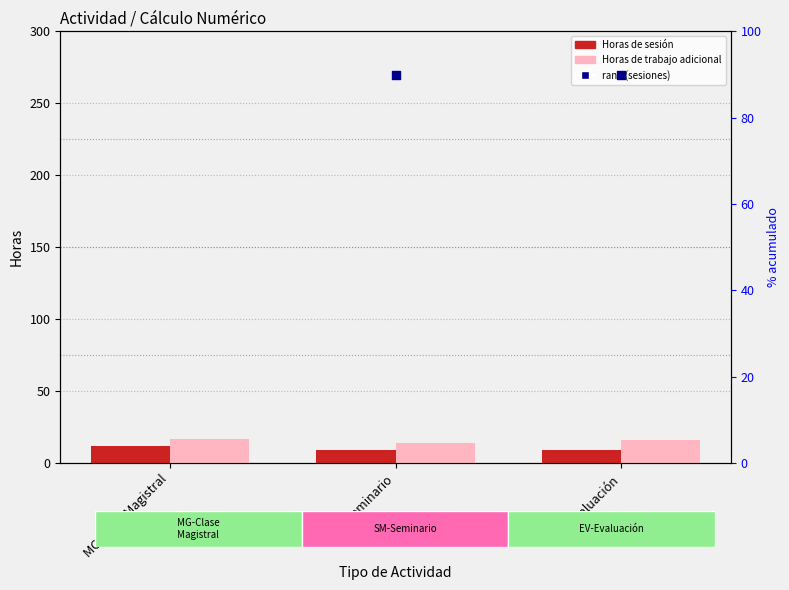

What is the total value across all series at MG-Clase Magistral?

149